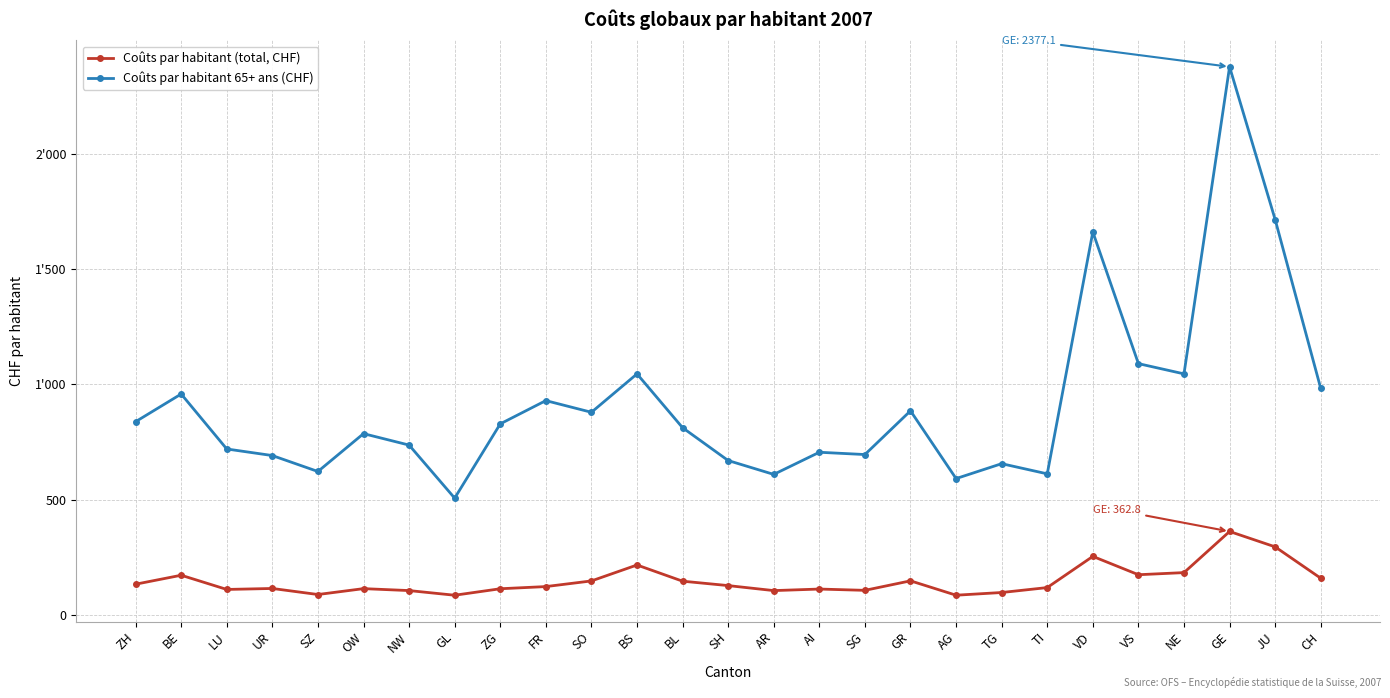

What is the difference between the highest and lowest values at BS?

828.4